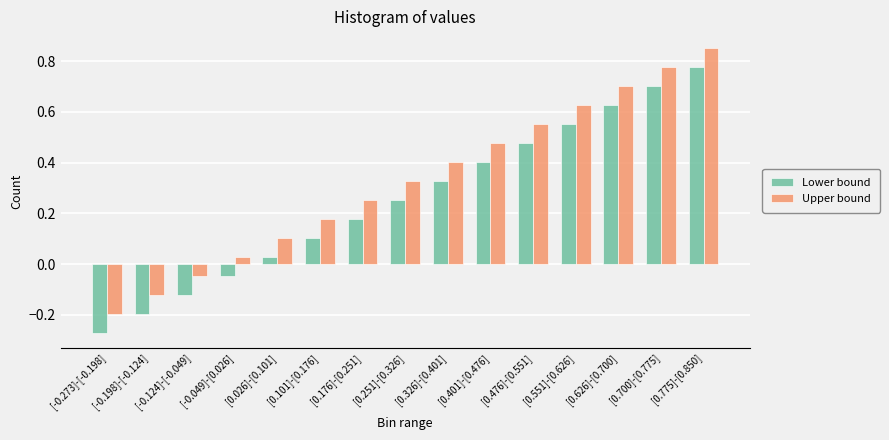

At which category does the chart reach its minimum across all series?

[-0.273]-[-0.198]